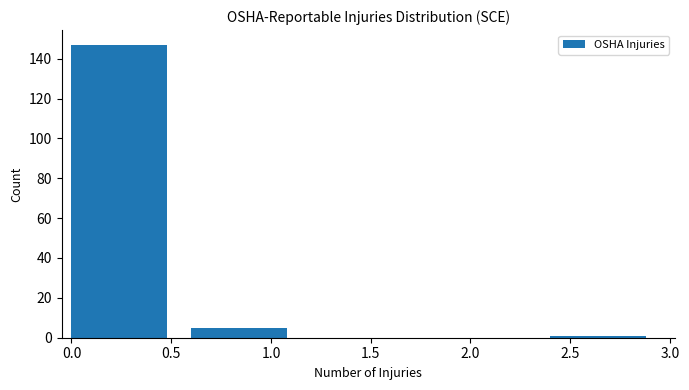

Which range on the x-axis has the tallest bar?

0.0 to 0.6